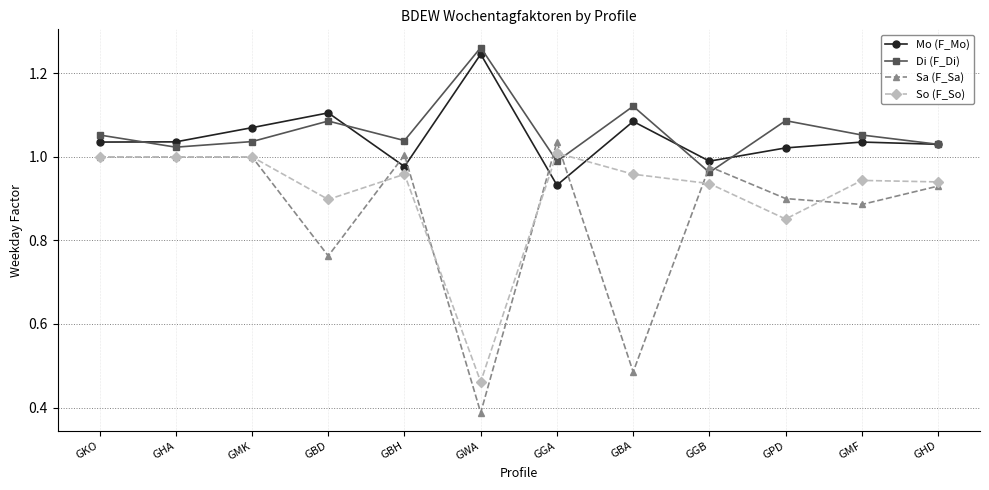

The value of Di (F_Di) at GMK is 1.0. True or false?

True